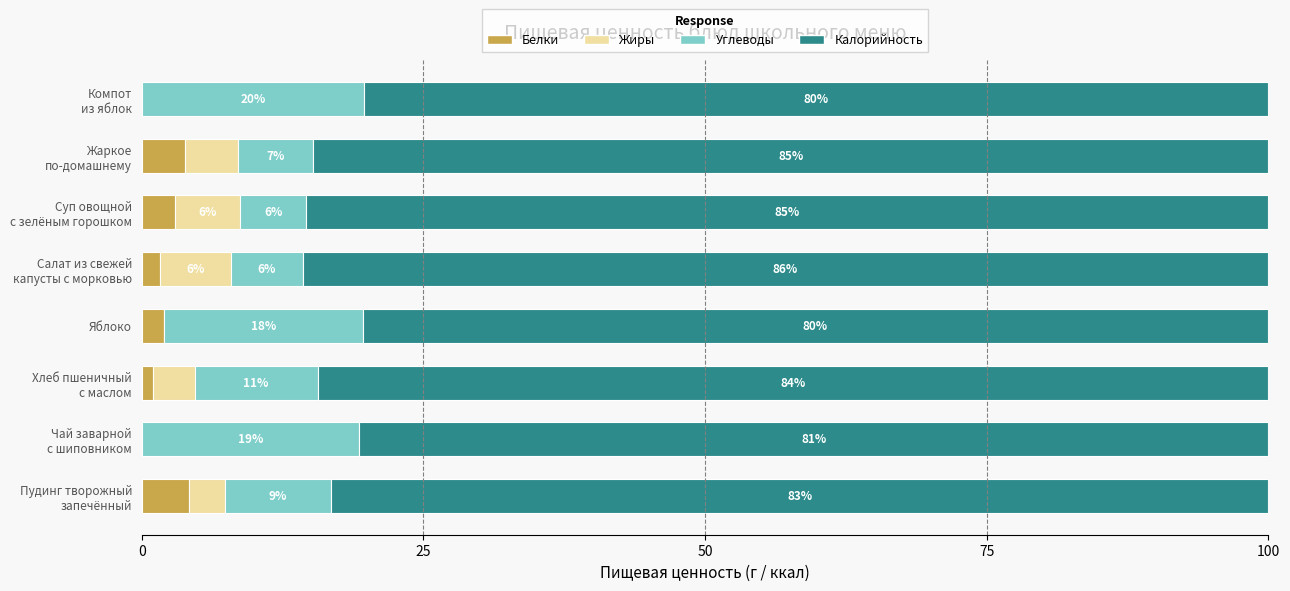

What are all the series names shown in the legend?

Белки, Жиры, Углеводы, Калорийность